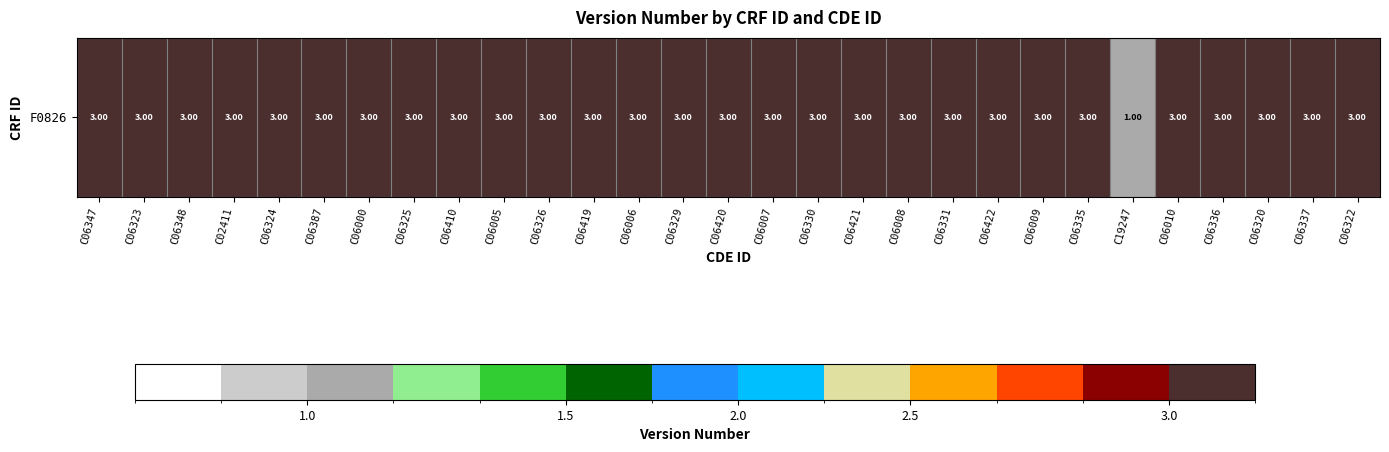

How many categories are shown in the chart?

29